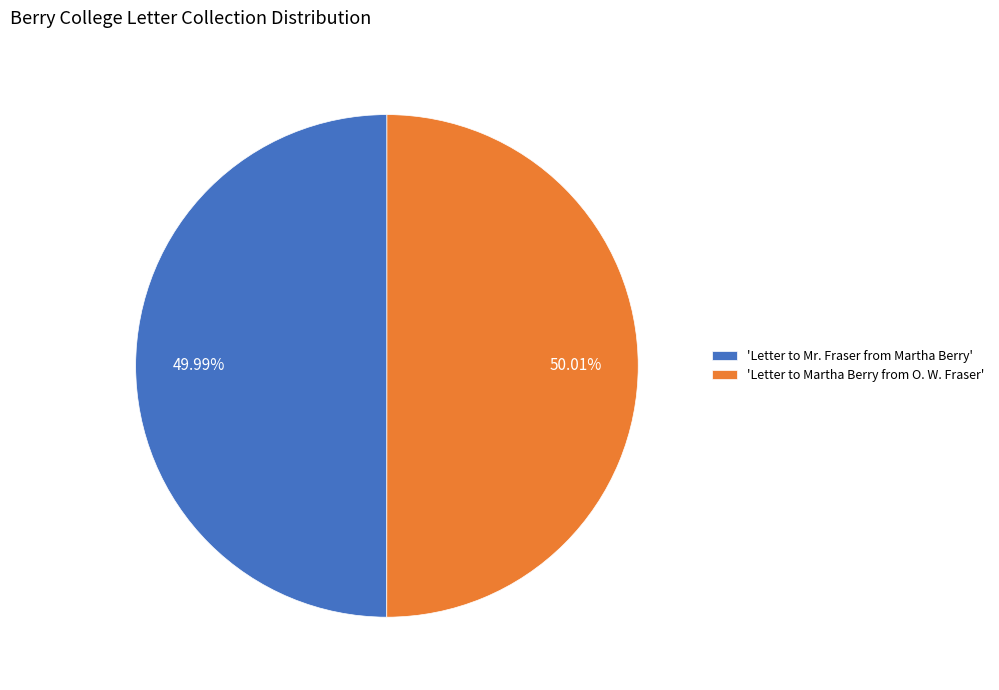

What is the ratio of the value at 'Letter to Mr. Fraser from Martha Berry' to the value at 'Letter to Martha Berry from O. W. Fraser'?

1.0